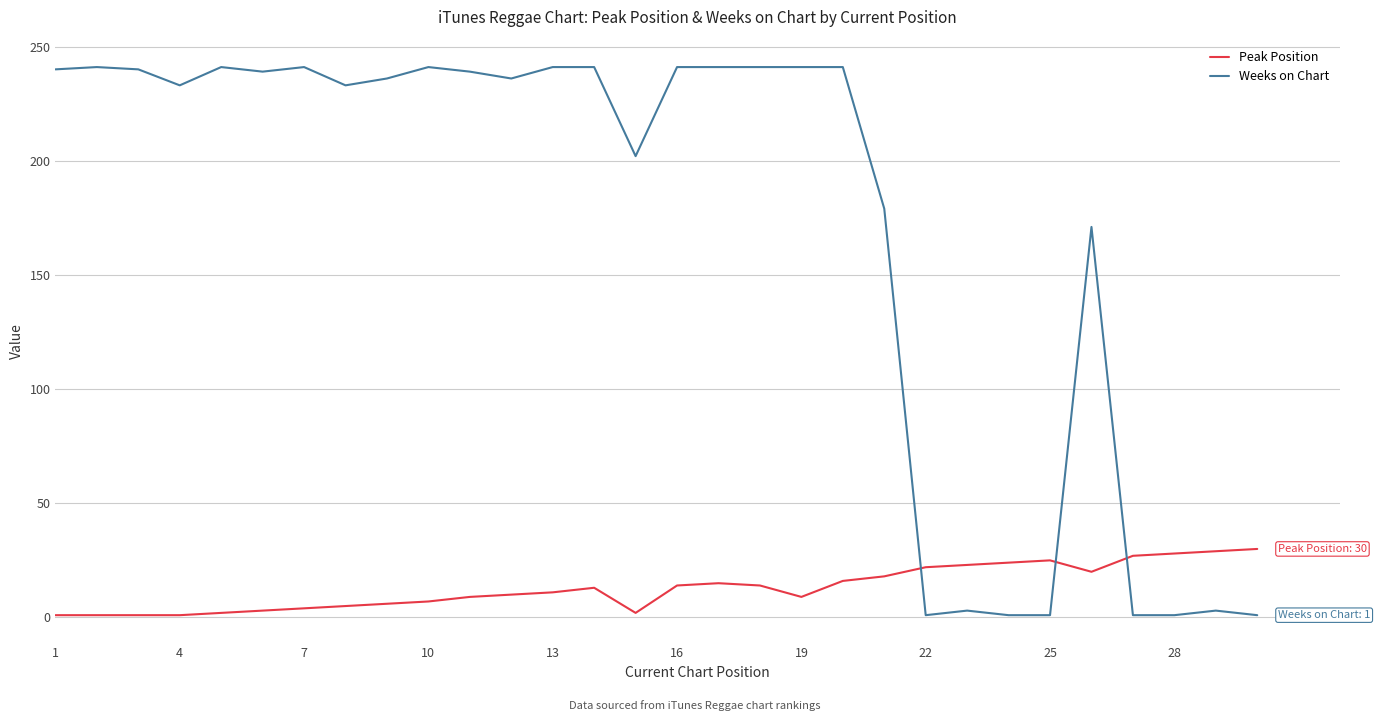

True or false: Weeks on Chart and Peak Position cross at least once.

True